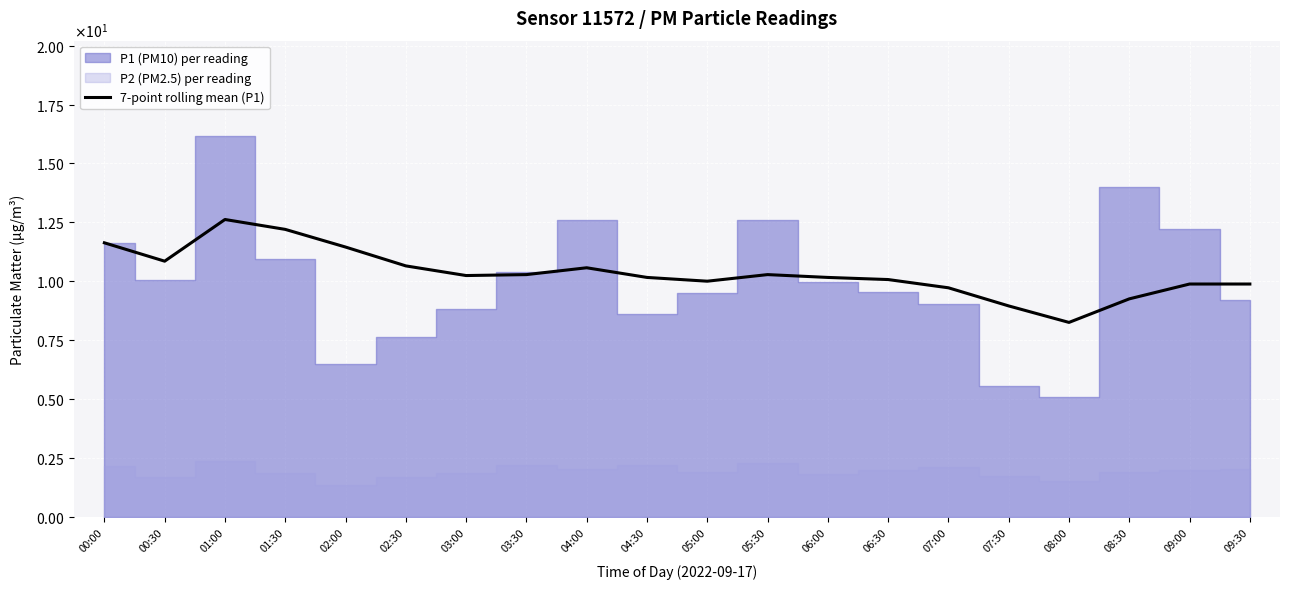

Where is the data nearest to the value 10?

05:00